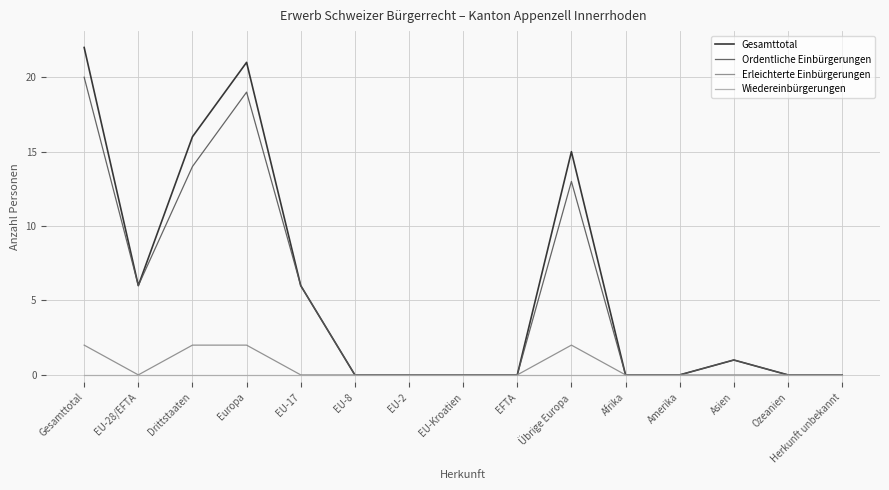

Rank the series by their maximum value, from highest to lowest.

Gesamttotal, Ordentliche Einbürgerungen, Erleichterte Einbürgerungen, Wiedereinbürgerungen